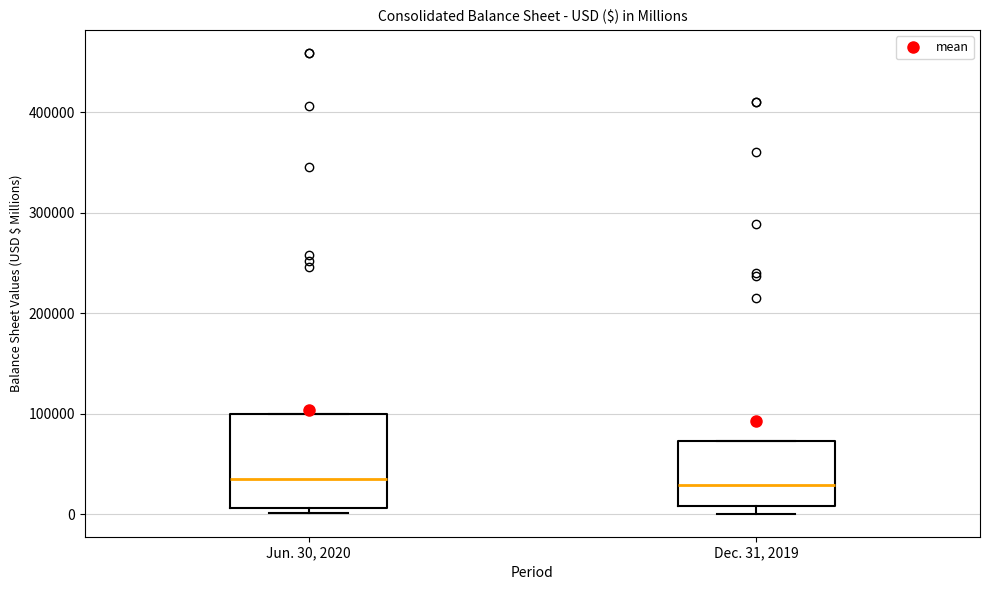

Reading left to right, transcribe this box plot: for each box, give where its median line is, the range the box spans, and where its two whiskers end, as read against the y-axis. The values are not printed on the chart, so give them approximately, as read against the axis.

Jun. 30, 2020: median 30000, box 10000 to 100000, whiskers 0 to 100000
Dec. 31, 2019: median 30000, box 10000 to 70000, whiskers 0 to 70000